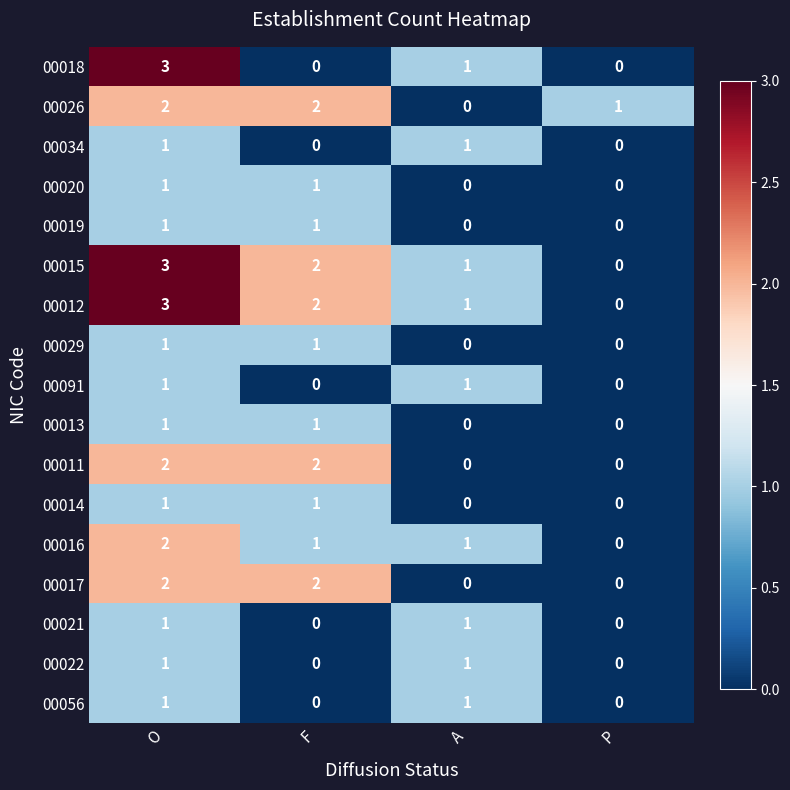

What is the total value across all series at O?

27